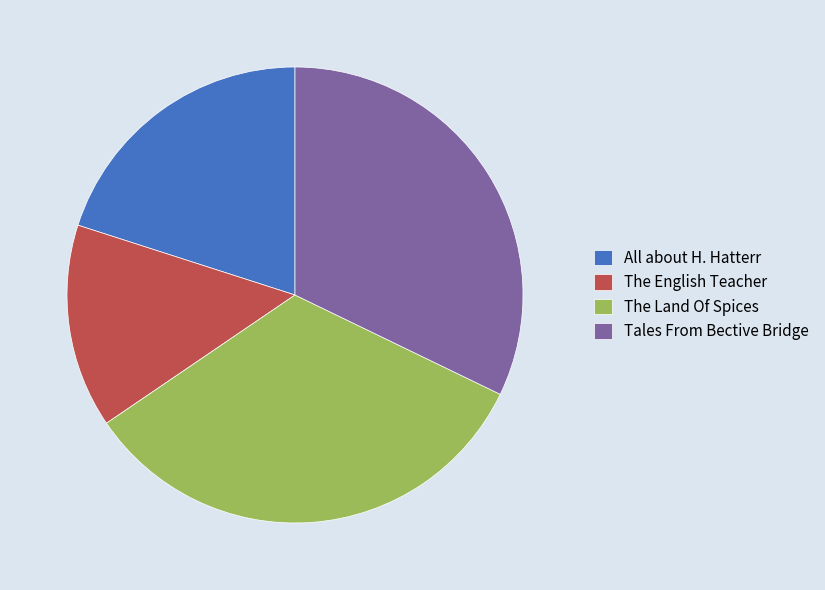

Between All about H. Hatterr and The English Teacher, which is larger?

All about H. Hatterr